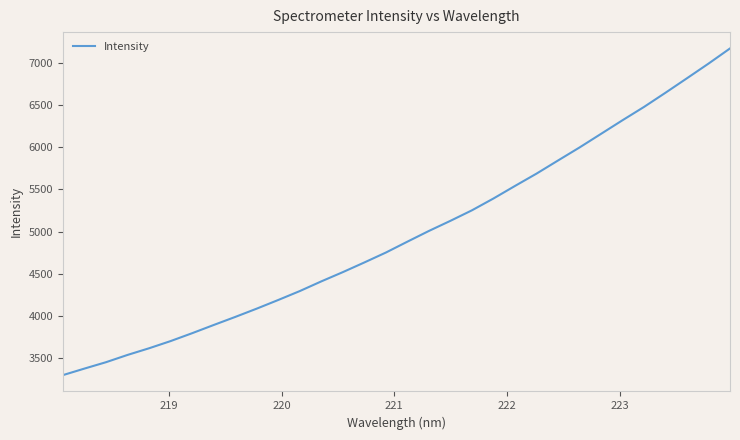

What is the greatest value displayed?

7168.9